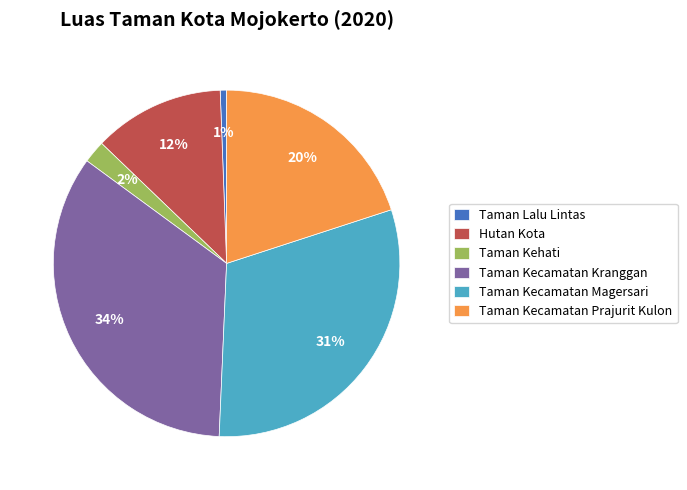

To the nearest percent, what is the average slice percentage?

17%